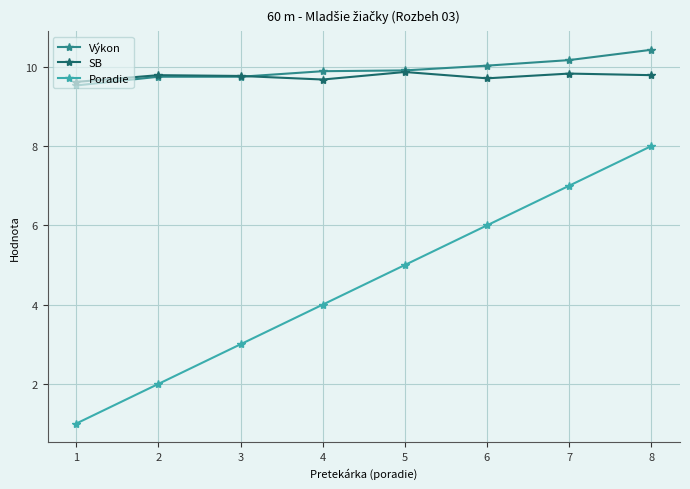

True or false: Poradie and SB intersect in this chart.

False